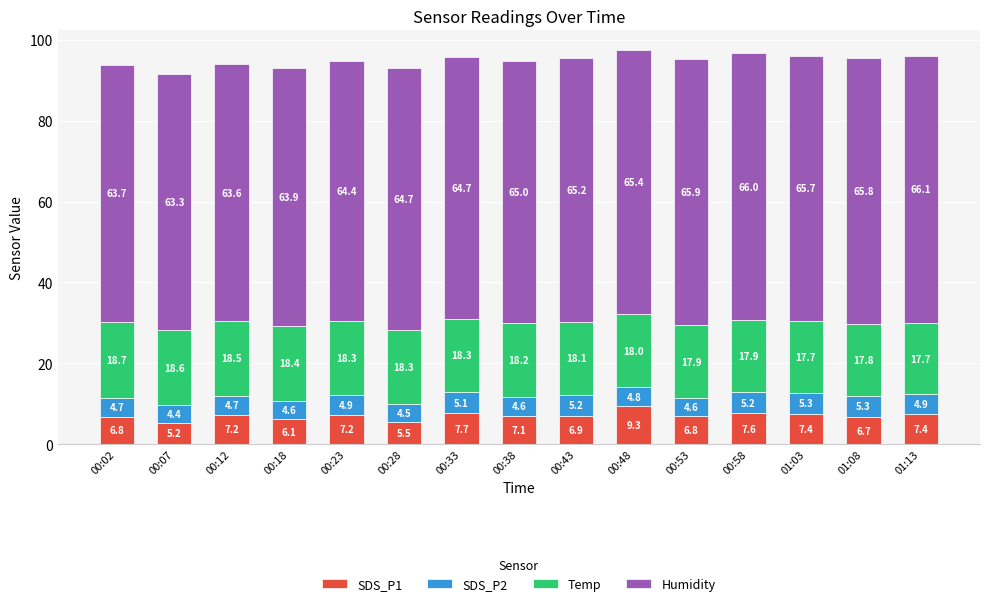

What value does the SDS_P1 series have at 01:03?

7.4